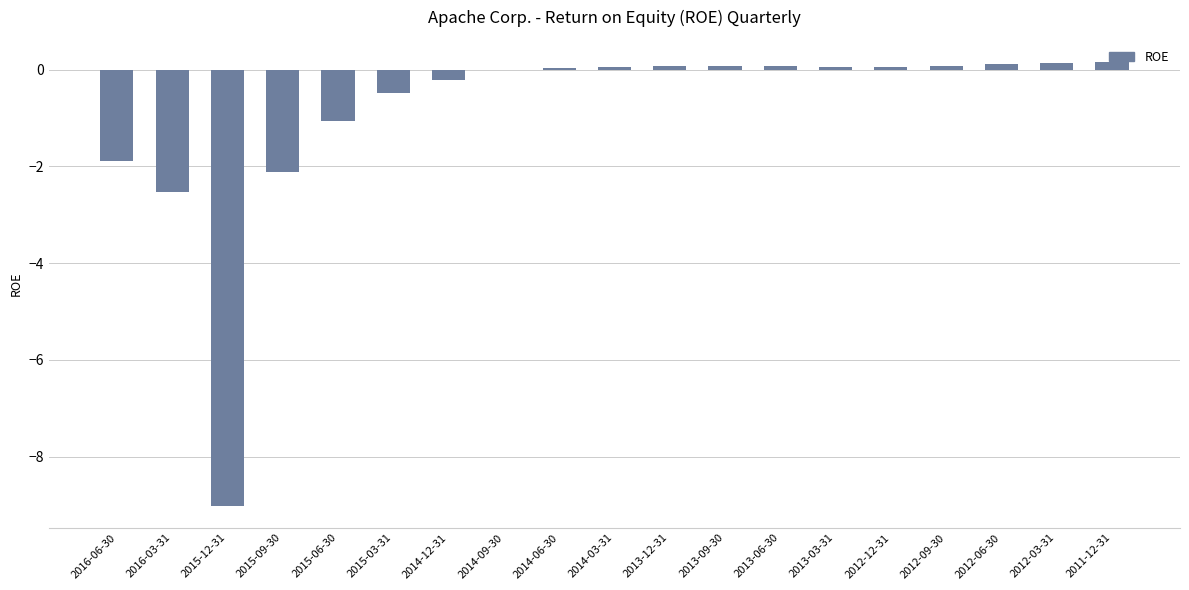

What is the sum of all values?

-16.4